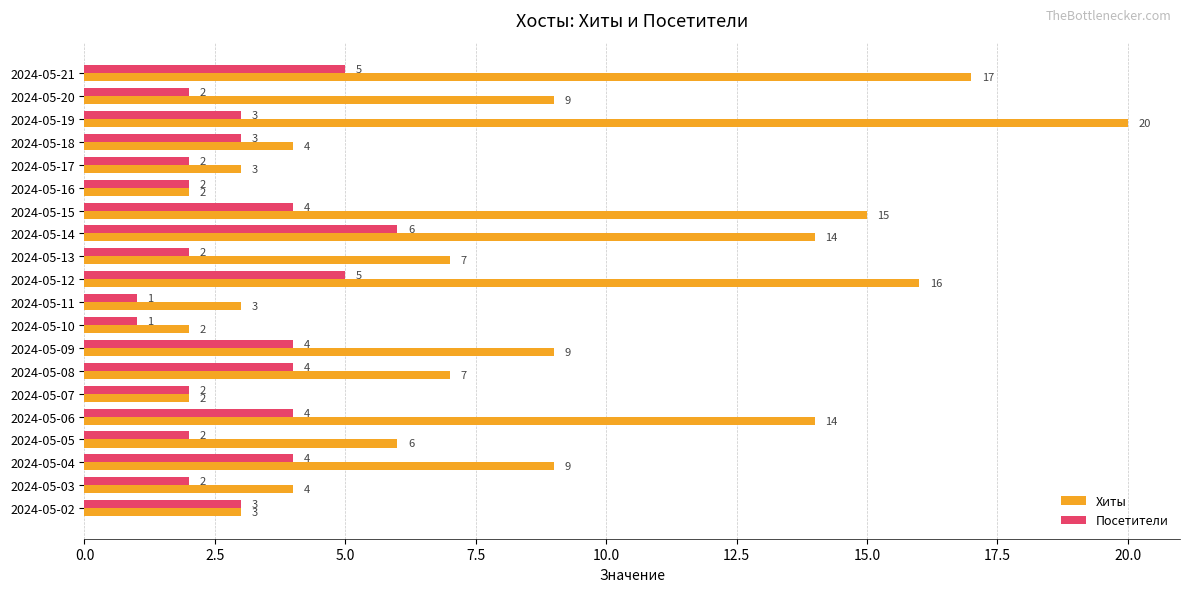

True or false: Хиты has a value of 4 at 2024-05-03.

True